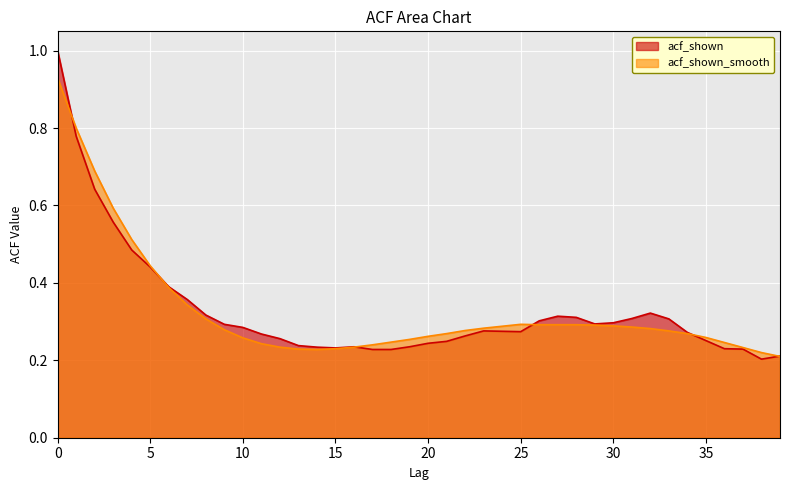

Does the chart display data point markers on the line(s)?

No